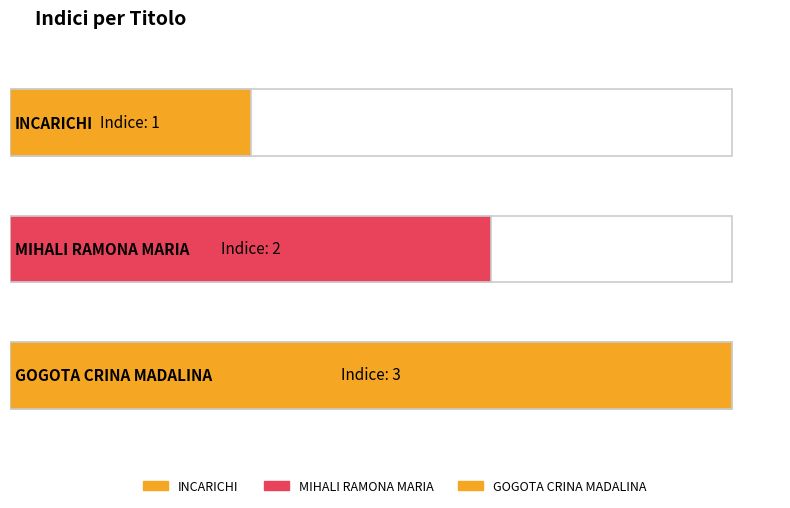

Reading left to right, transcribe all the data shown in this chart.

1	2	3